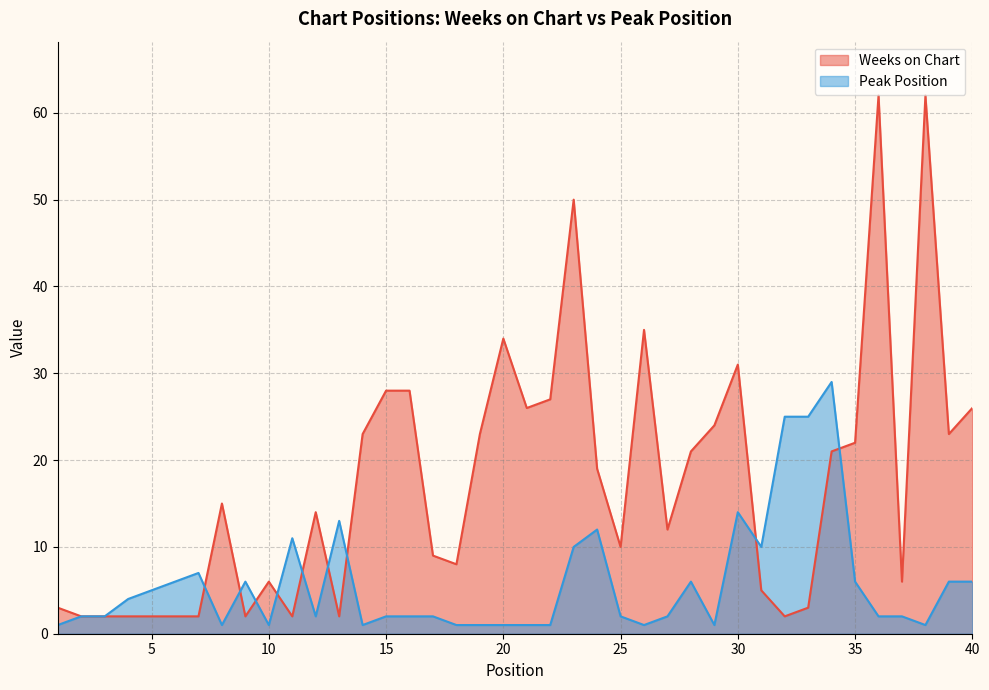

How many interior local valleys does the Weeks on Chart series have?

10